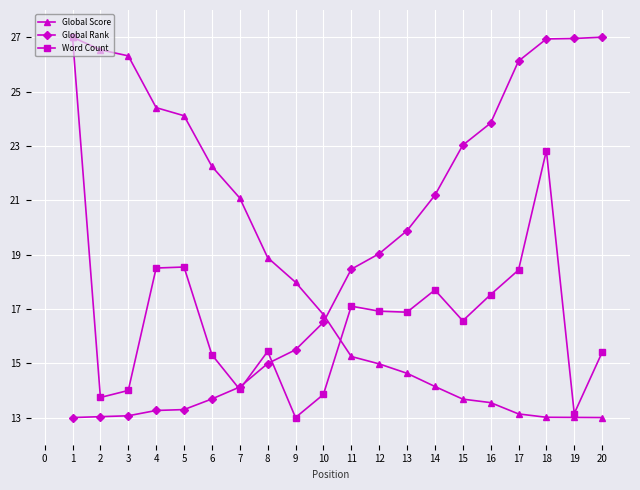

Does the chart display data point markers on the line(s)?

Yes